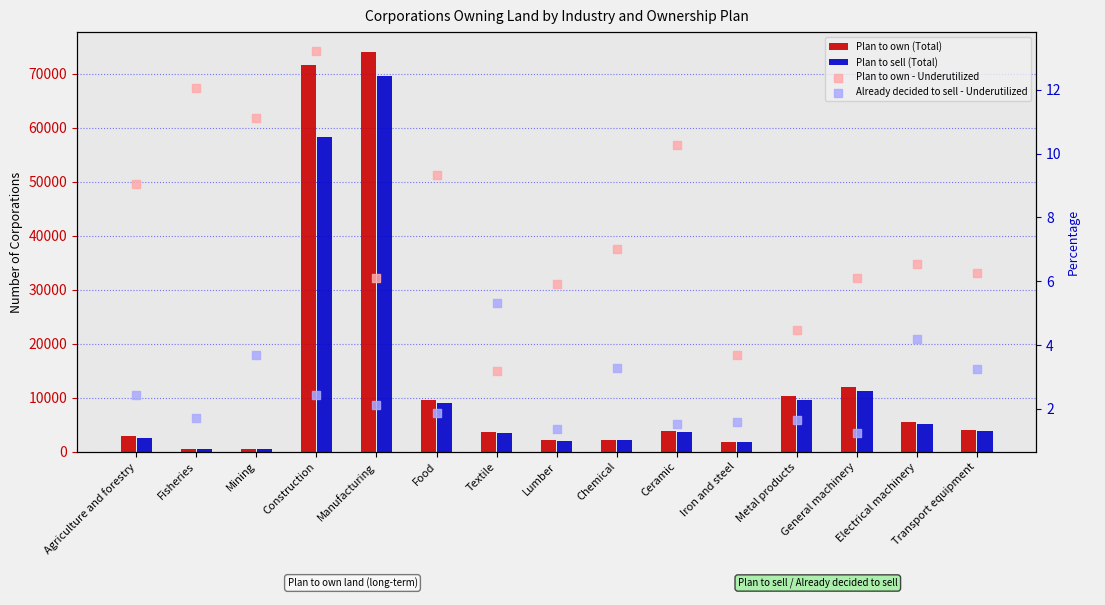

Which series has the largest total across all categories?

Plan to own (Total)